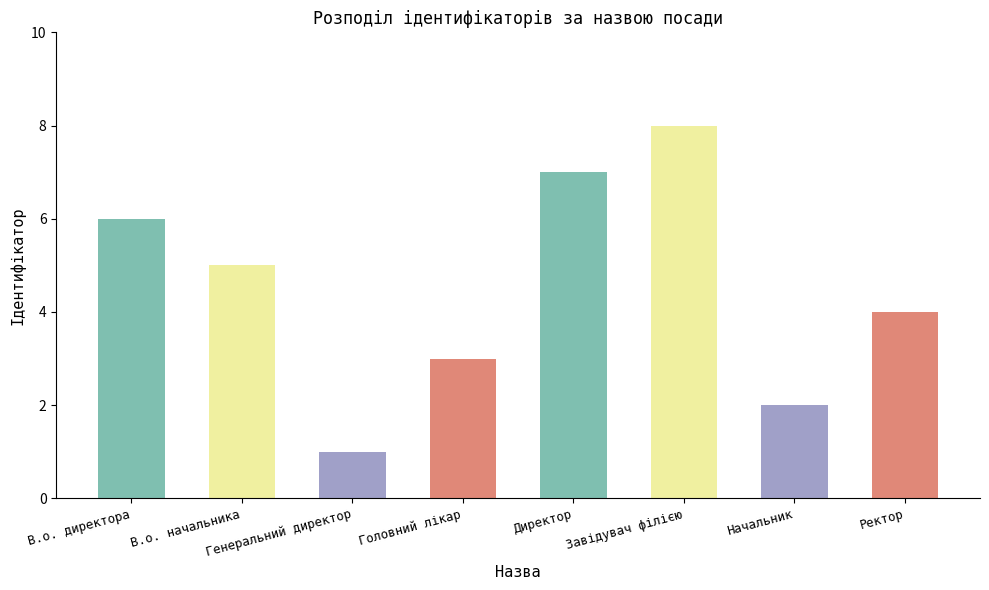

Which label corresponds to the smallest value in the chart?

Генеральний директор